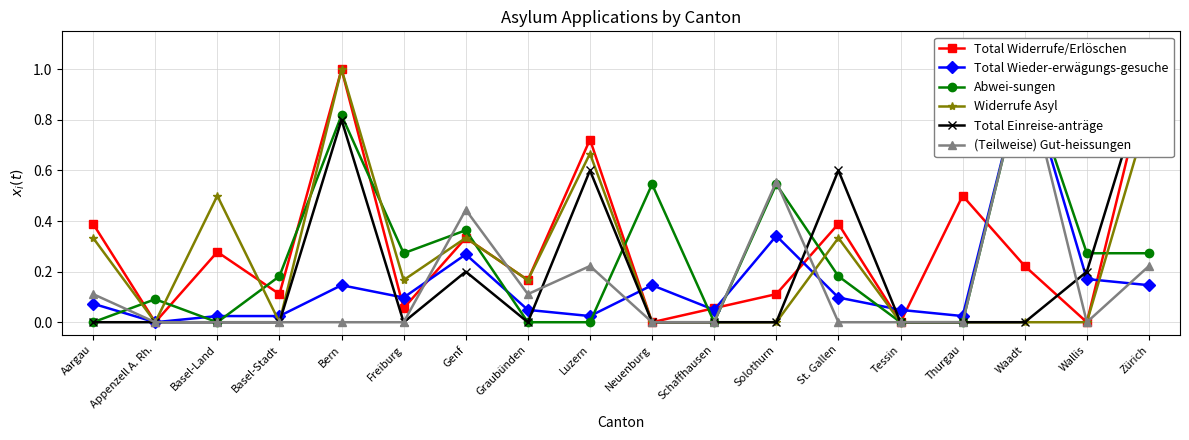

What is the spread (max minus min) of values at Thurgau?

0.5